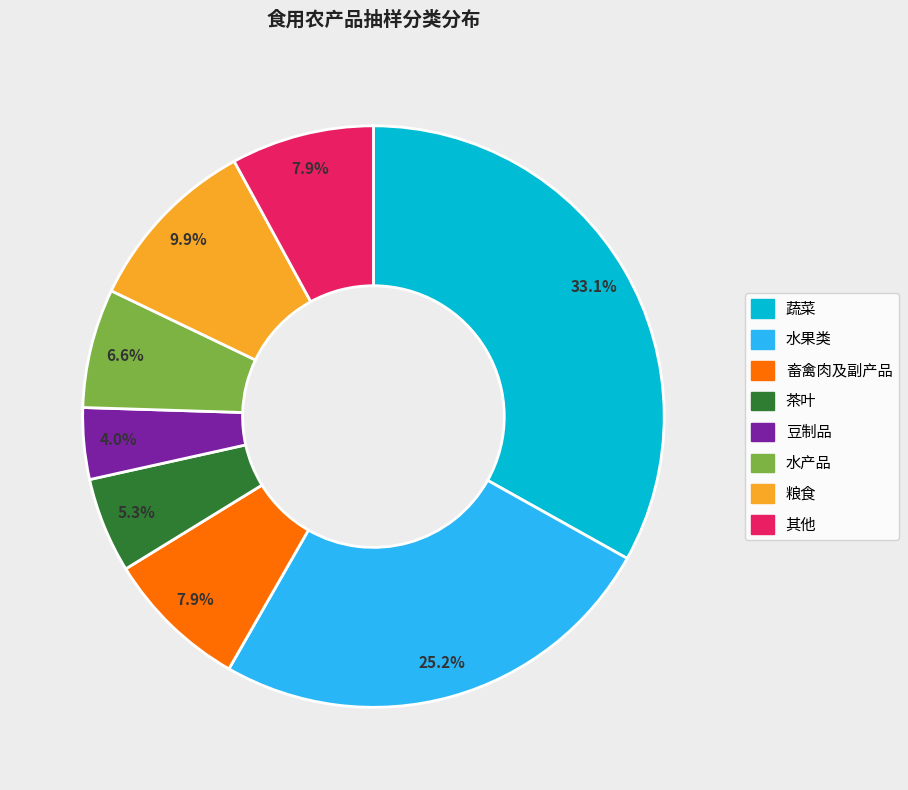

Count the number of slices in the pie.

8